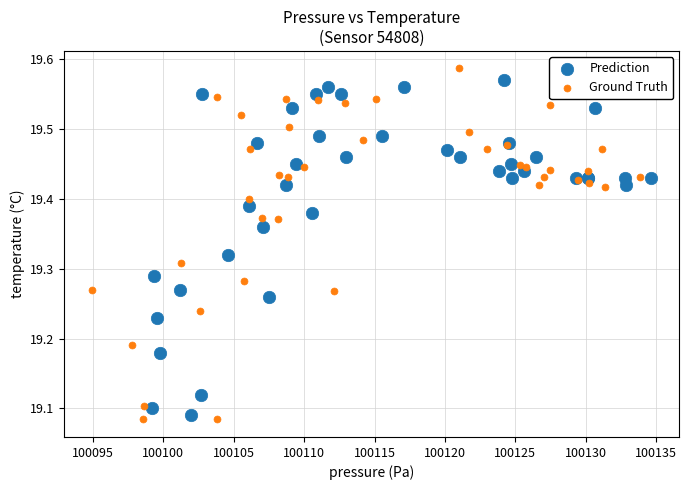

Which series has the largest Y range (max minus min)?

Ground Truth